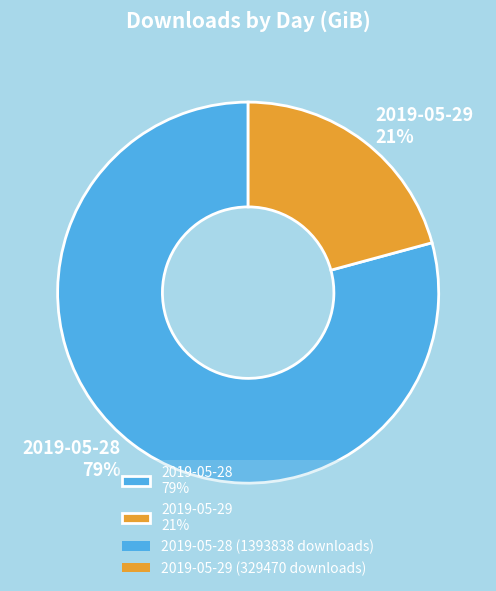

How many slices are in this pie chart?

2